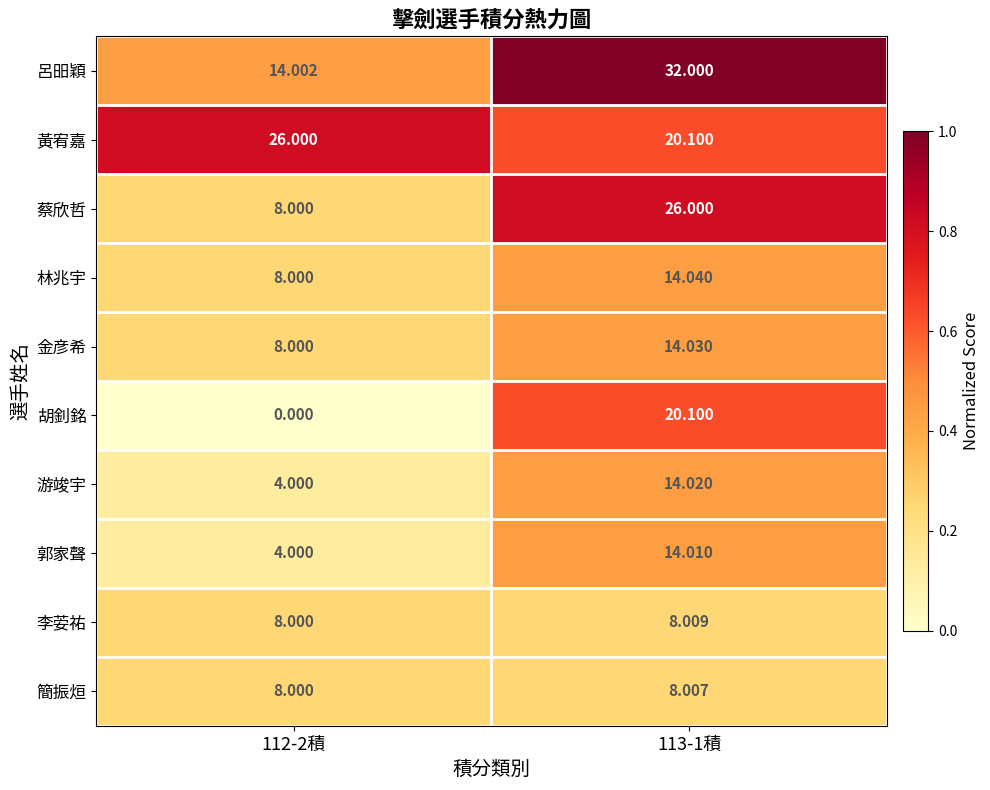

Is the value of 胡釗銘 at 113-1積 greater than the value of 林兆宇 at 113-1積?

Yes